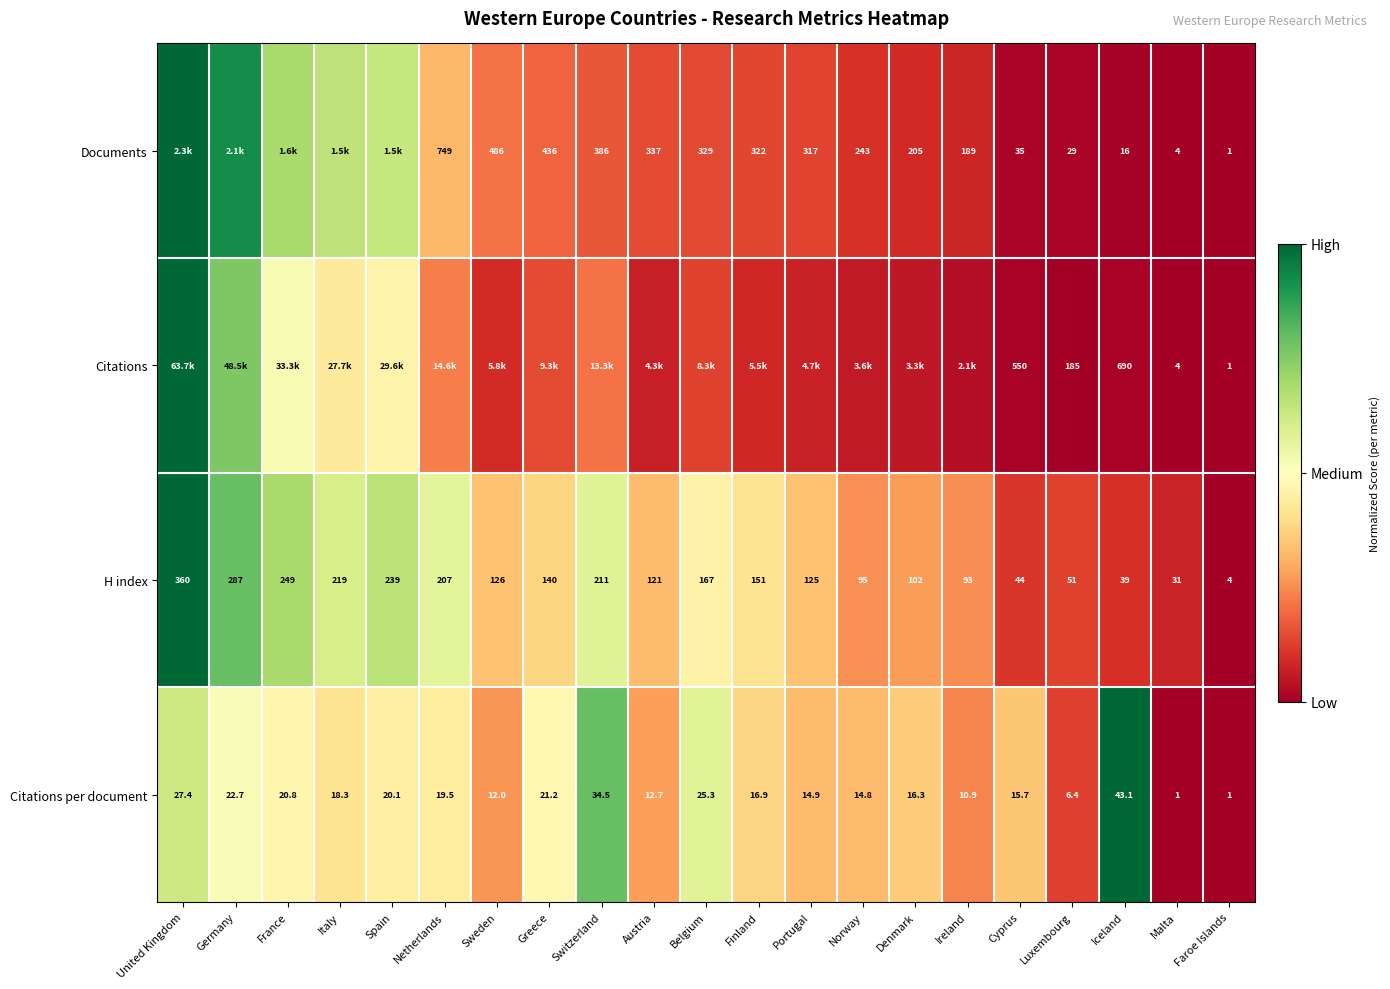

Is the value of Citations per document at Sweden greater than the value of H index at Portugal?

No